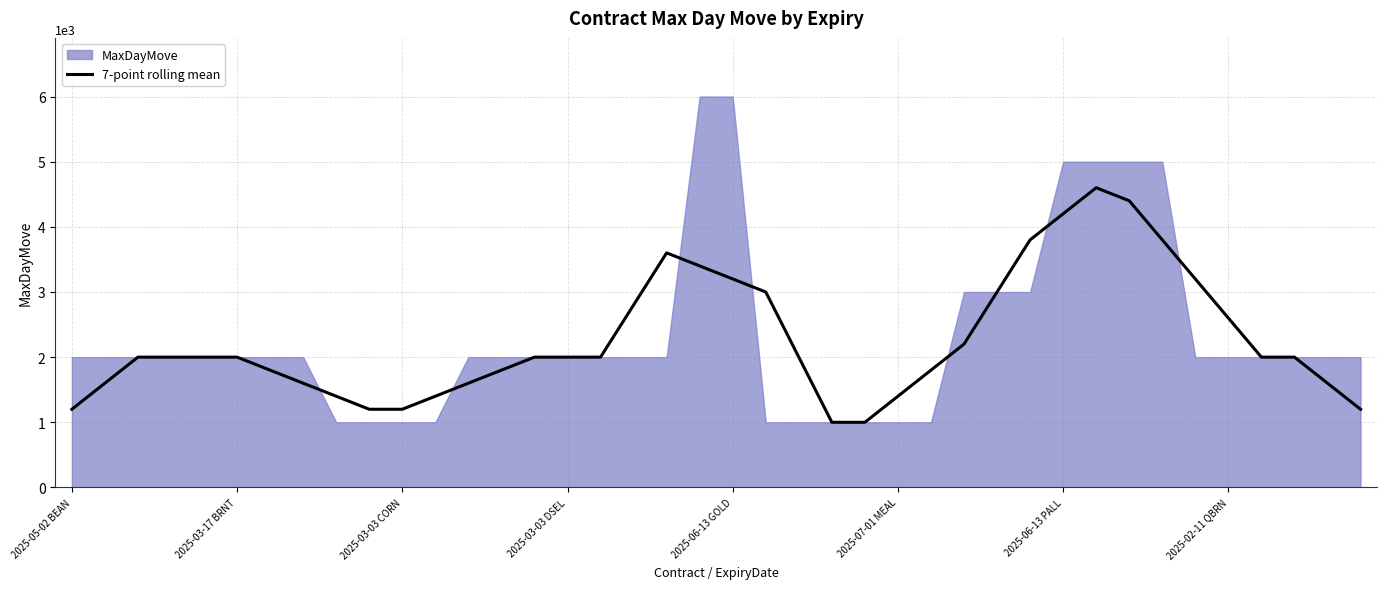

What is the highest value of the 7-point rolling mean series?

4600